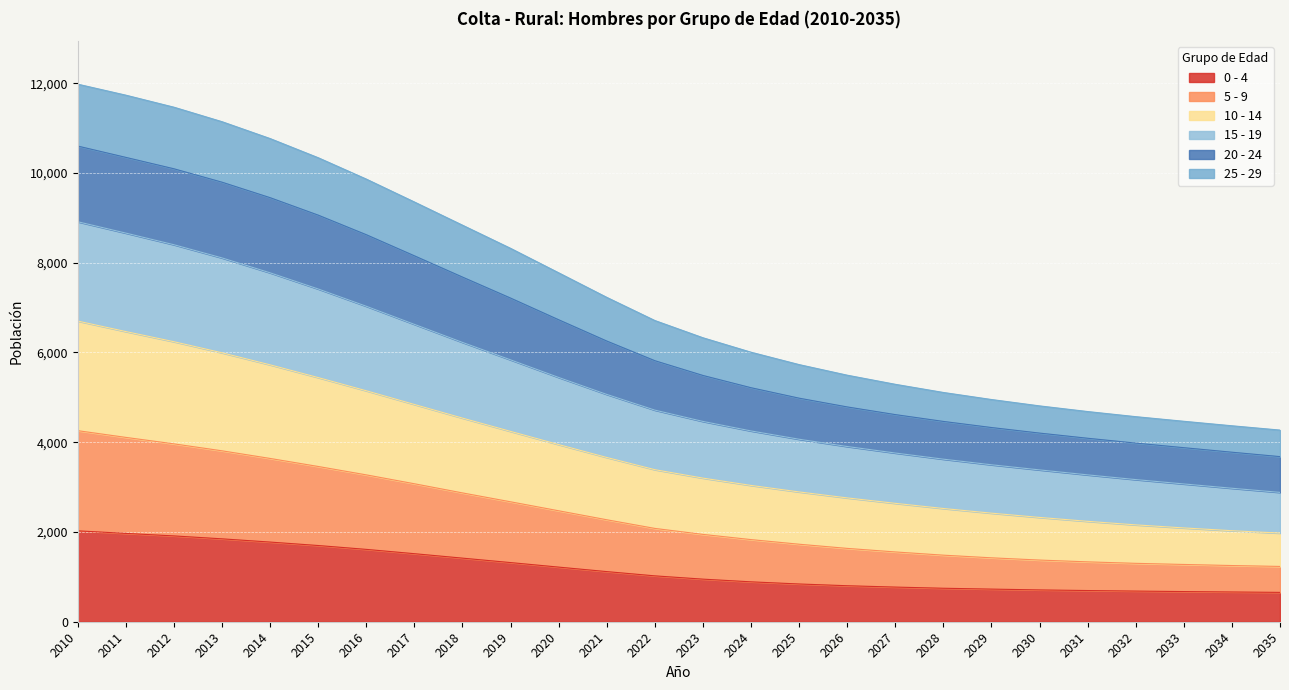

True or false: 10 - 14 has more than 1 points higher than both neighbors.

False